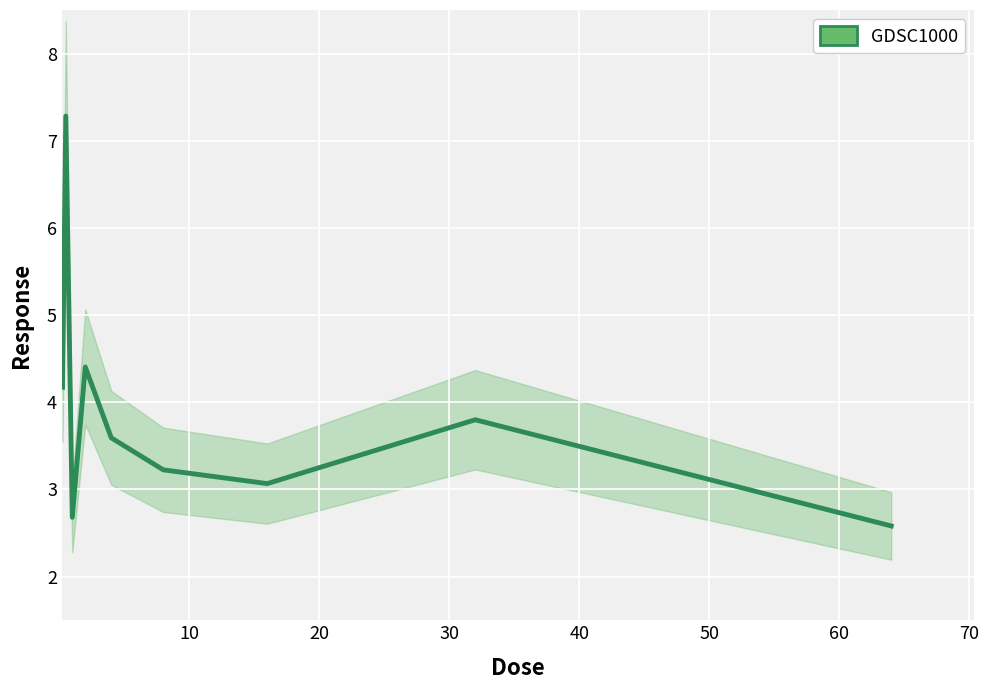

What is the difference between the maximum and minimum values?

4.7